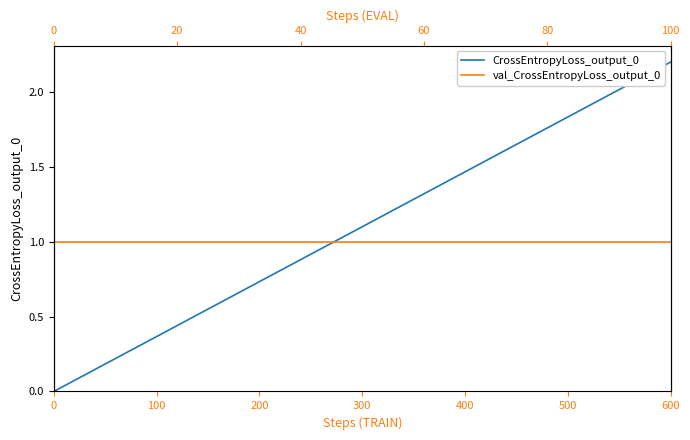

Is the value of CrossEntropyLoss_output_0 at 100 greater than the value of val_CrossEntropyLoss_output_0 at 100?

No